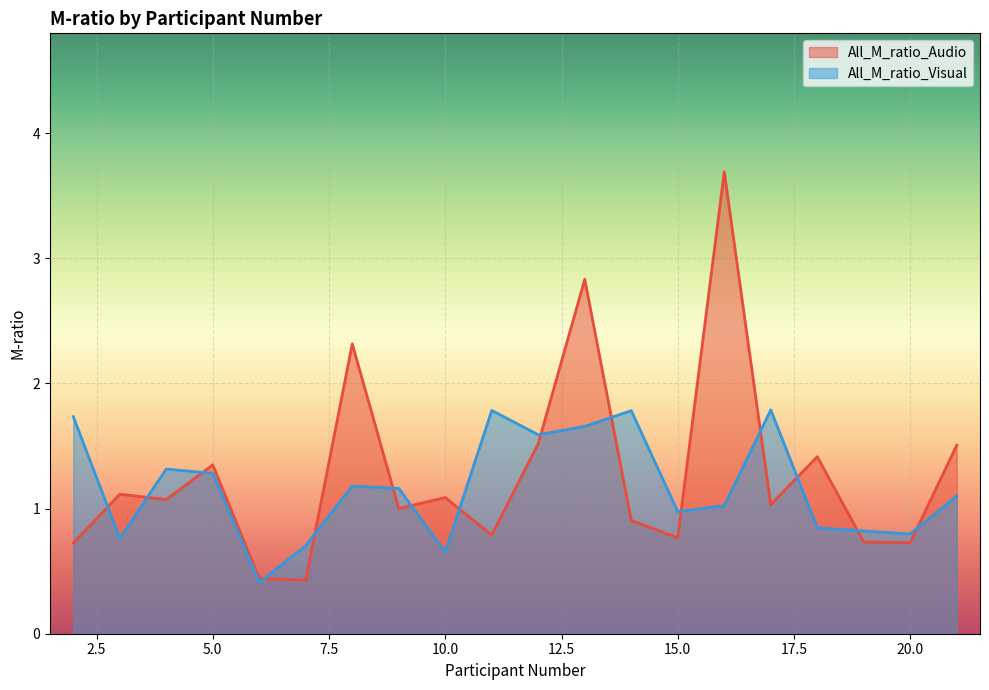

At which label does All_M_ratio_Visual reach its minimum?

6